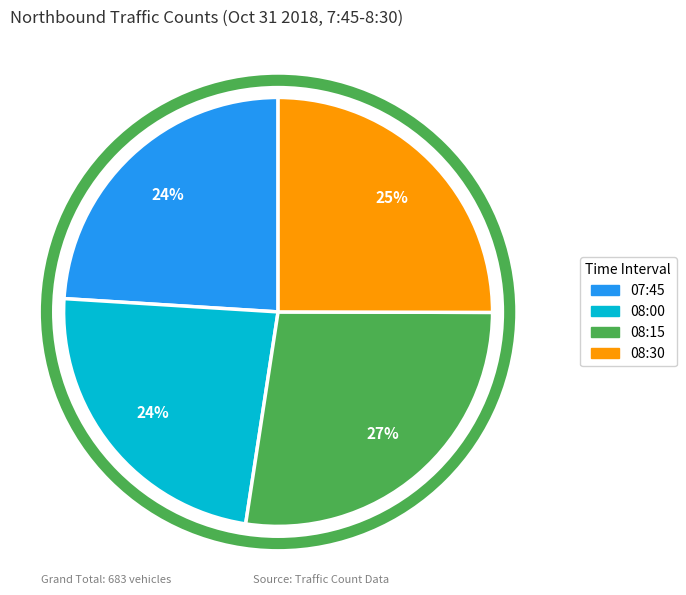

Do 08:30 and 08:00 together represent more than half of the pie?

No